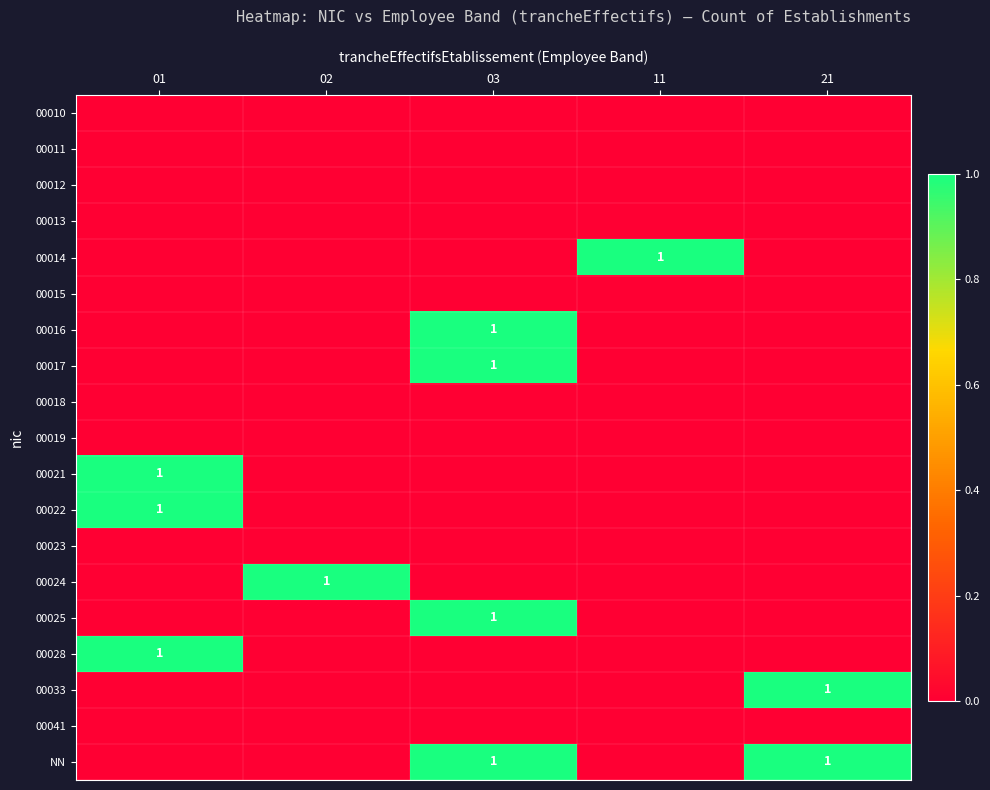

What is the maximum value shown in the chart?

1